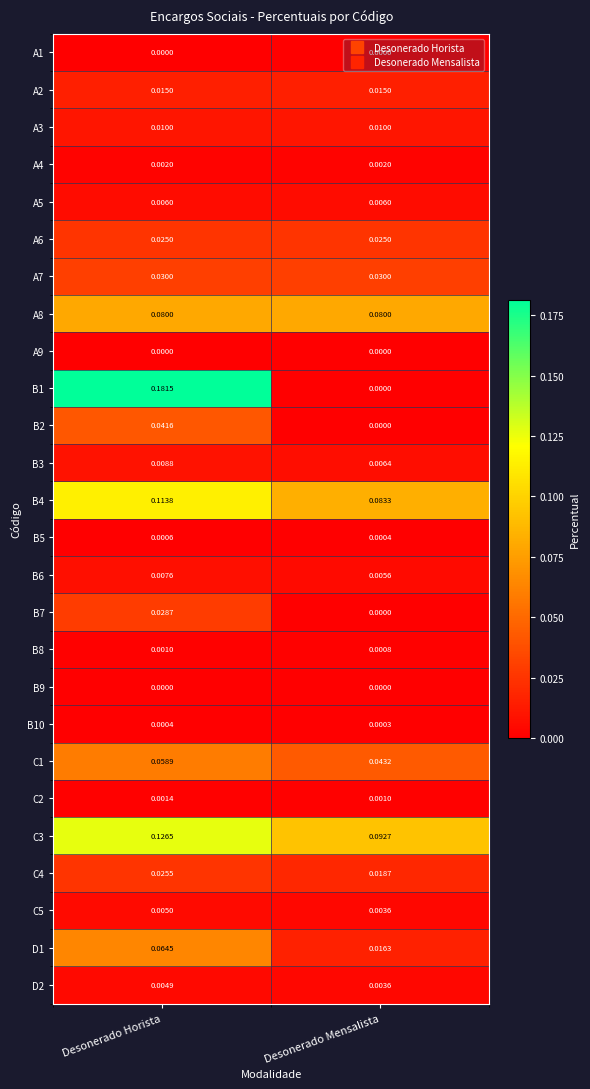

Is the value of A2 at Desonerado Mensalista greater than the value of A5 at Desonerado Mensalista?

Yes